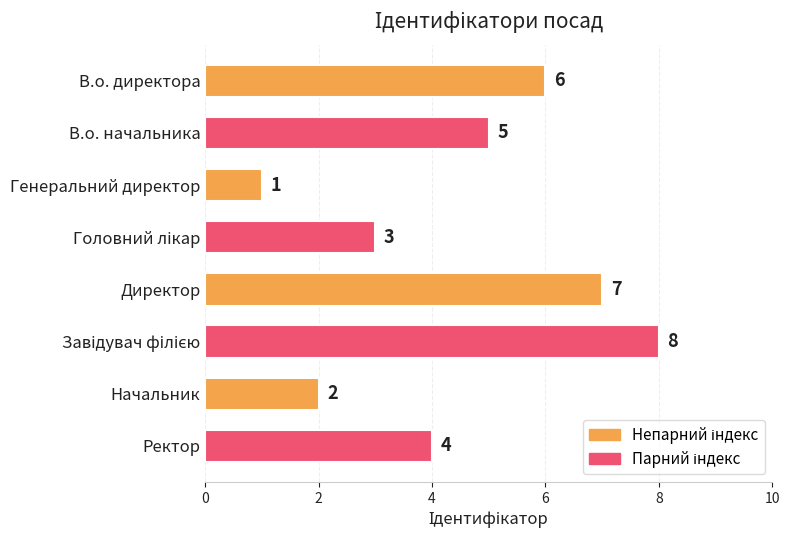

How many values are between 3 and 7?

5